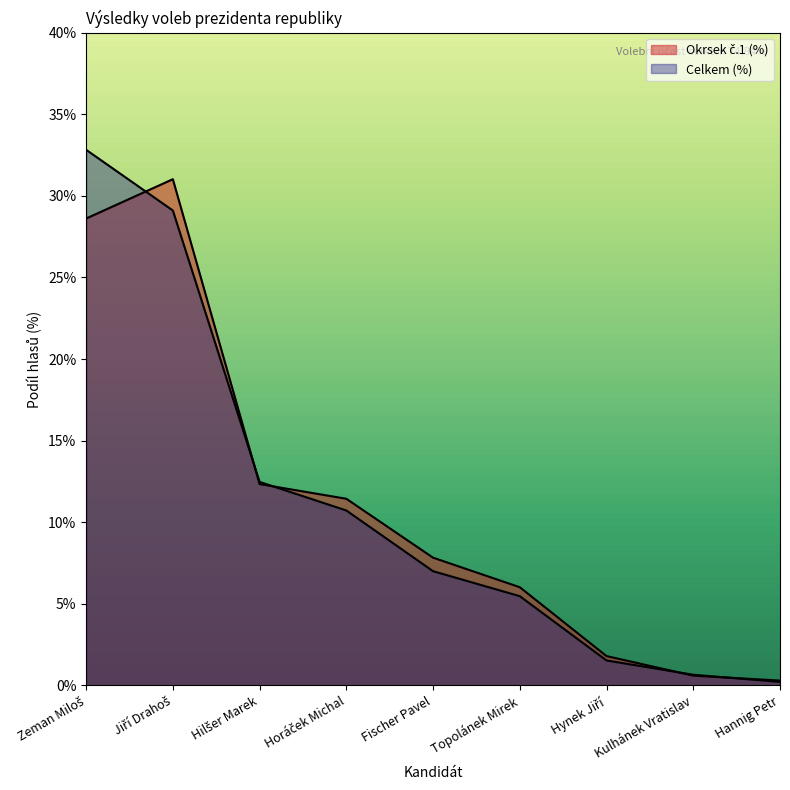

At which label does Celkem (%) first exceed 7?

Zeman Miloš